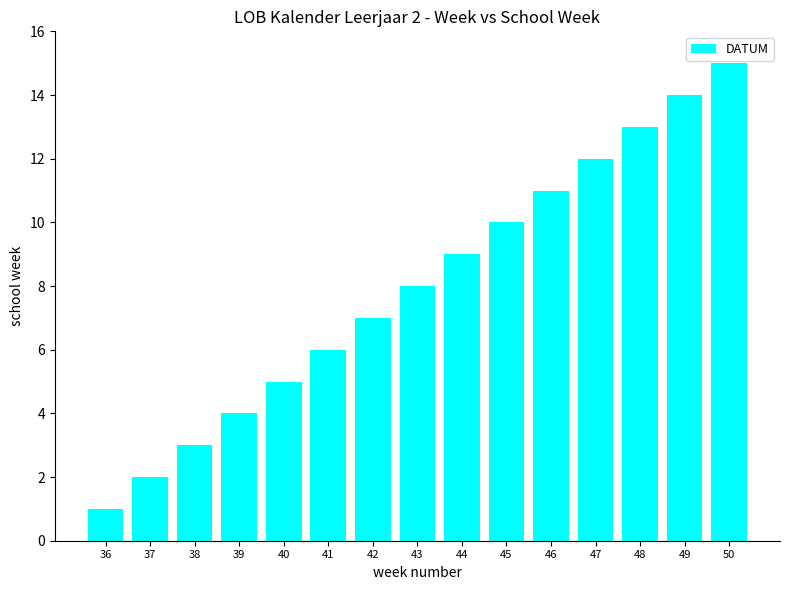

Which label corresponds to the smallest value in the chart?

36